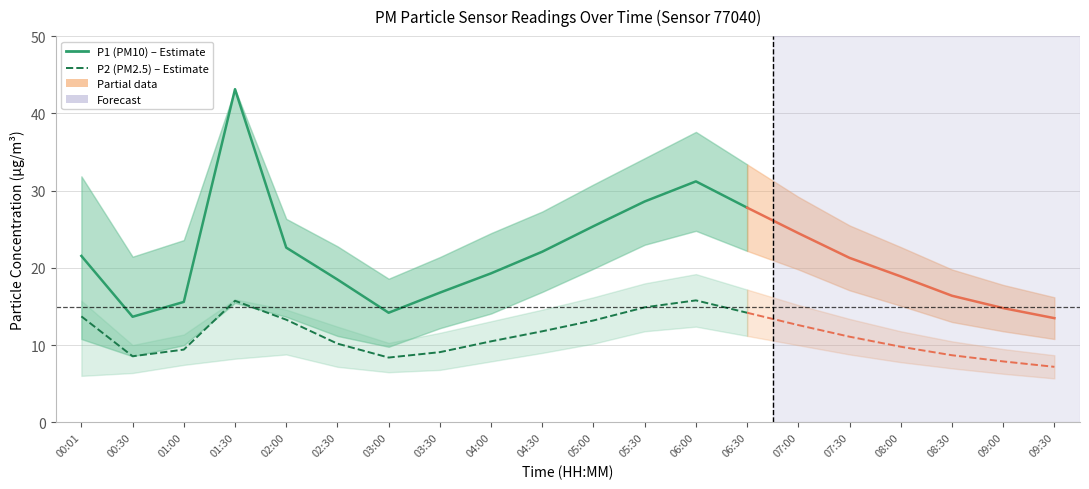

What is the label of the 3rd point from the right?

05:30